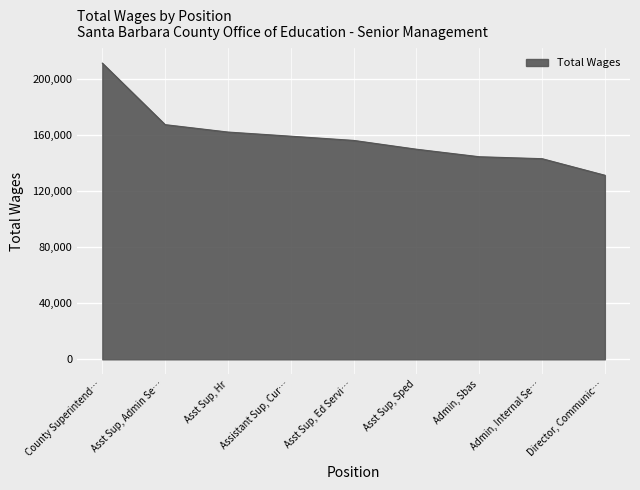

What is the average value?

158359